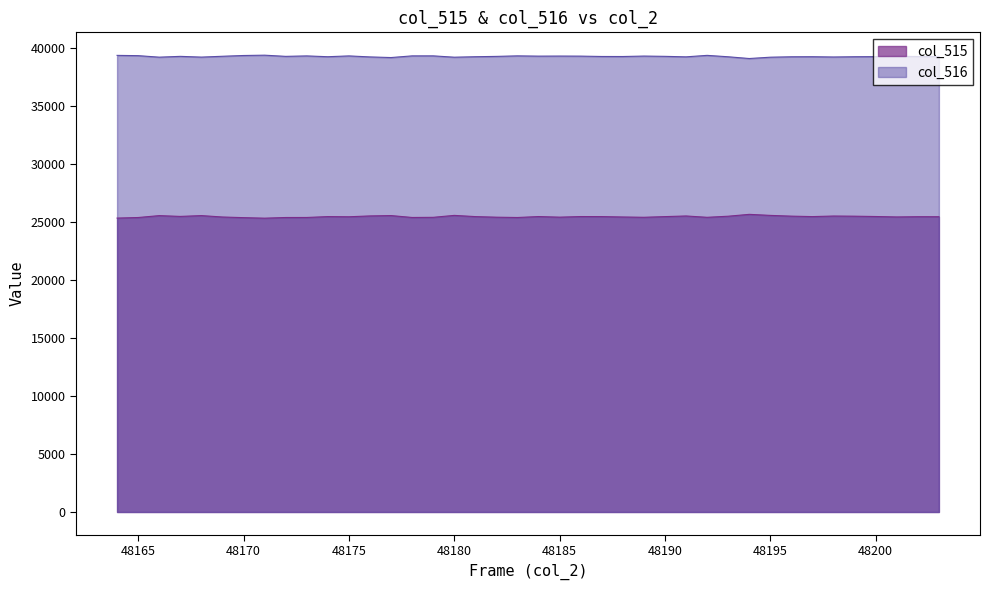

True or false: col_516 and col_515 cross at least once.

False